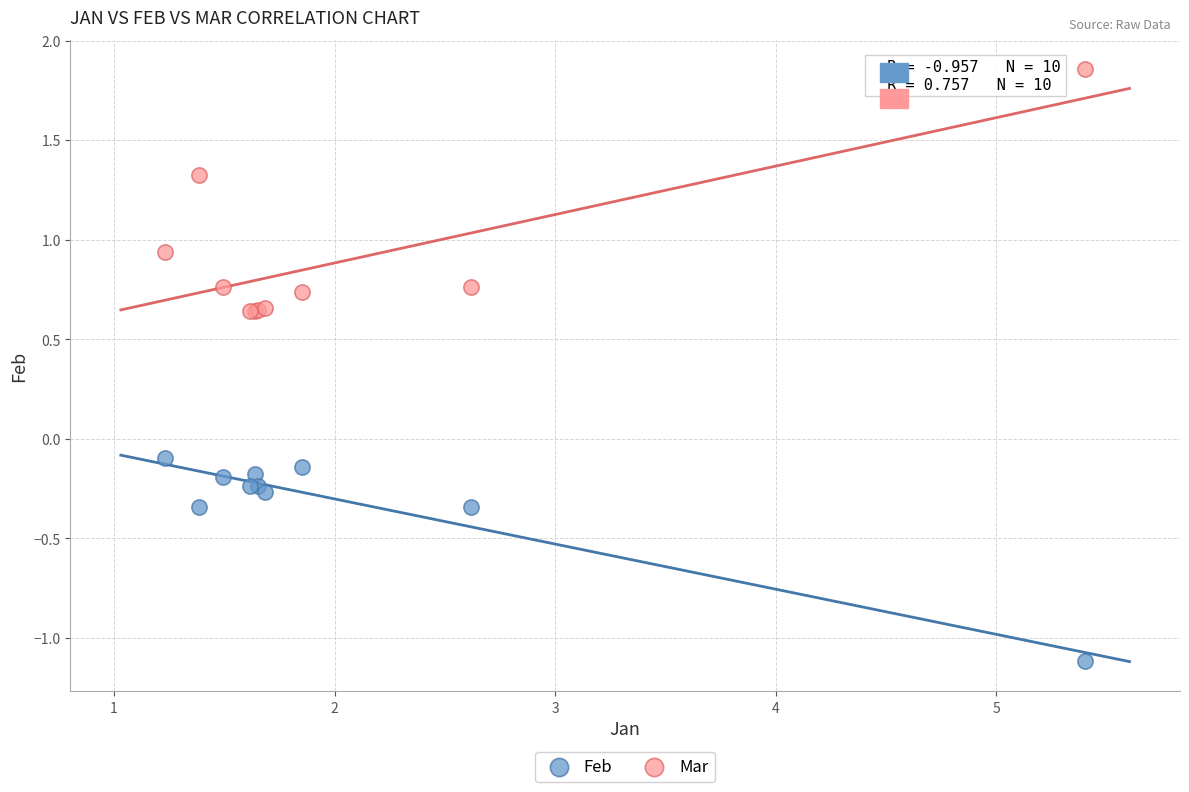

Which series has the largest Y range (max minus min)?

Mar